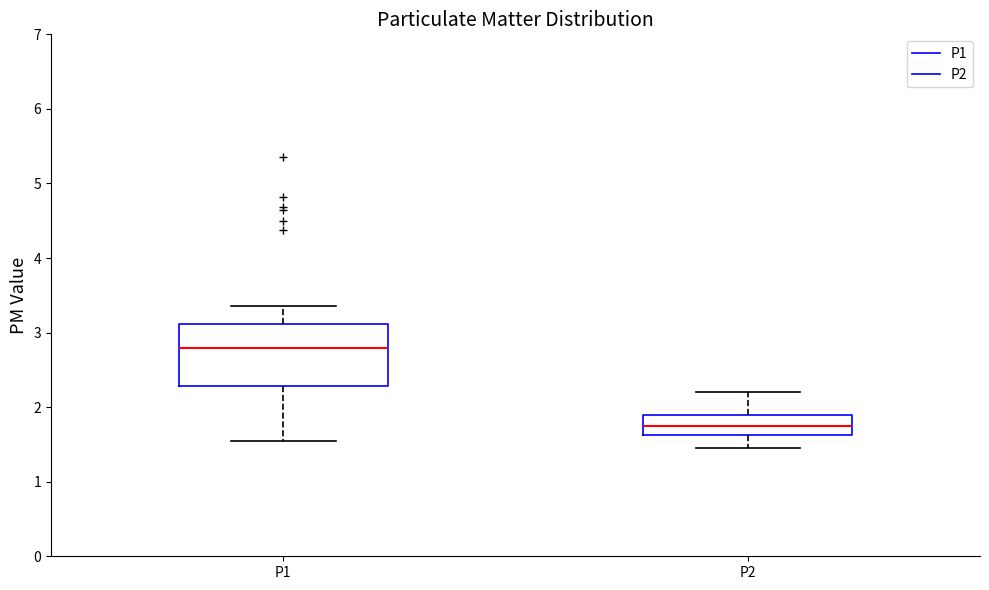

Which box's median line is the highest?

P1